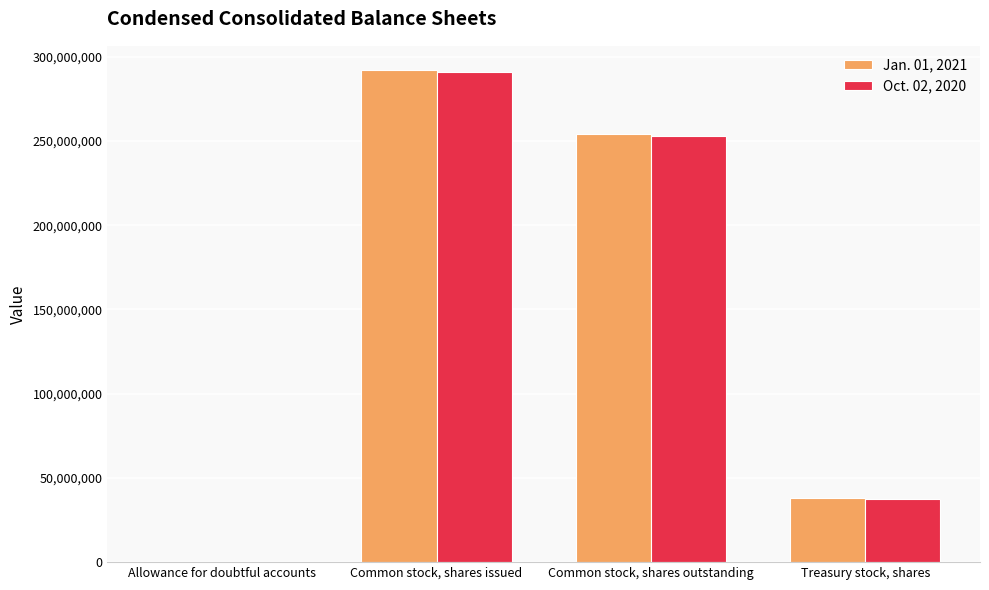

Where does the Jan. 01, 2021 series first go above 253957496?

Common stock, shares issued